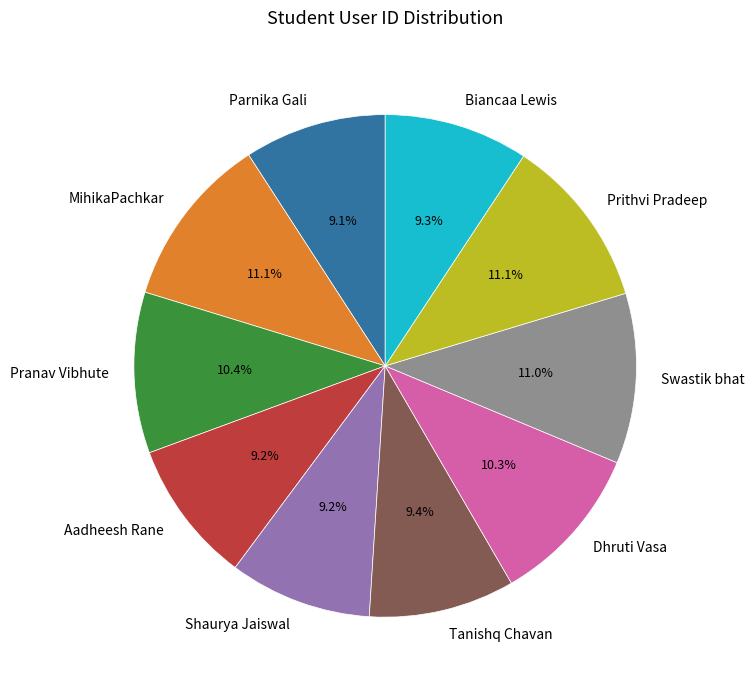

Approximately how many times larger is the value at Tanishq Chavan compared to MihikaPachkar?

0.8